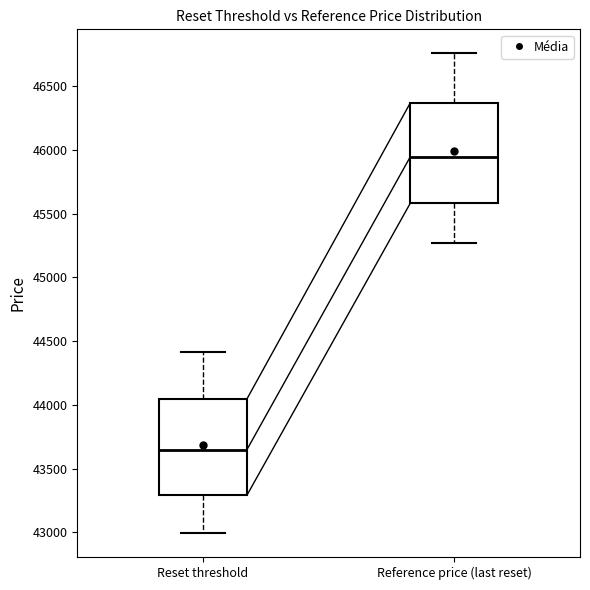

Which box's median line is the highest?

Reference price (last reset)